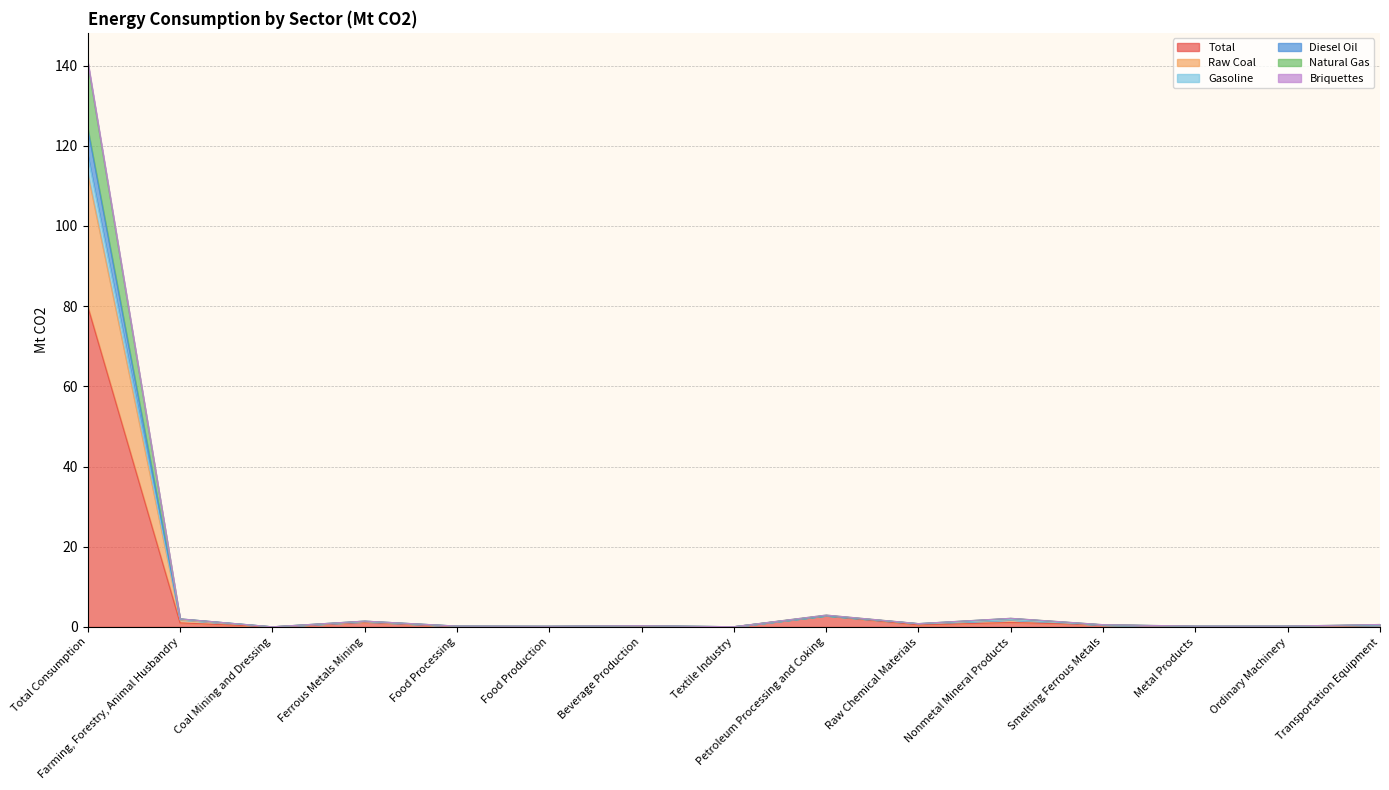

At which label is Briquettes closest to 56?

Petroleum Processing and Coking